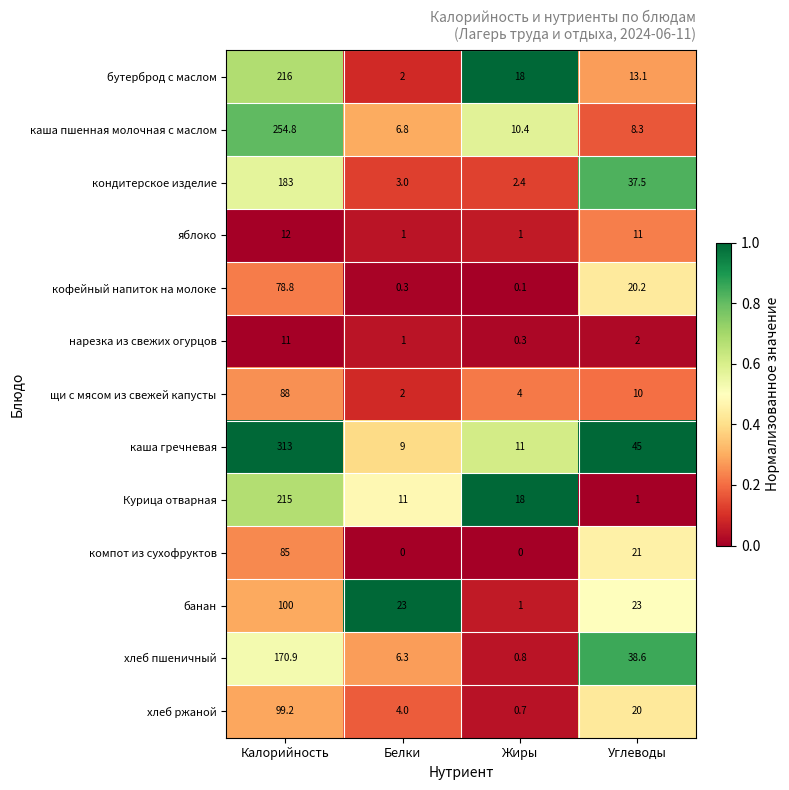

Is the value of щи с мясом из свежей капусты at Калорийность greater than the value of хлеб ржаной at Углеводы?

Yes